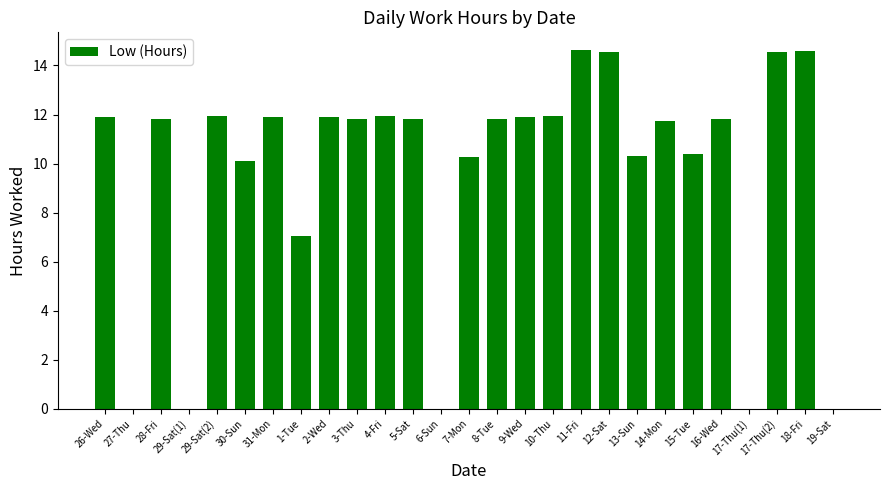

Are the bars horizontal?

No